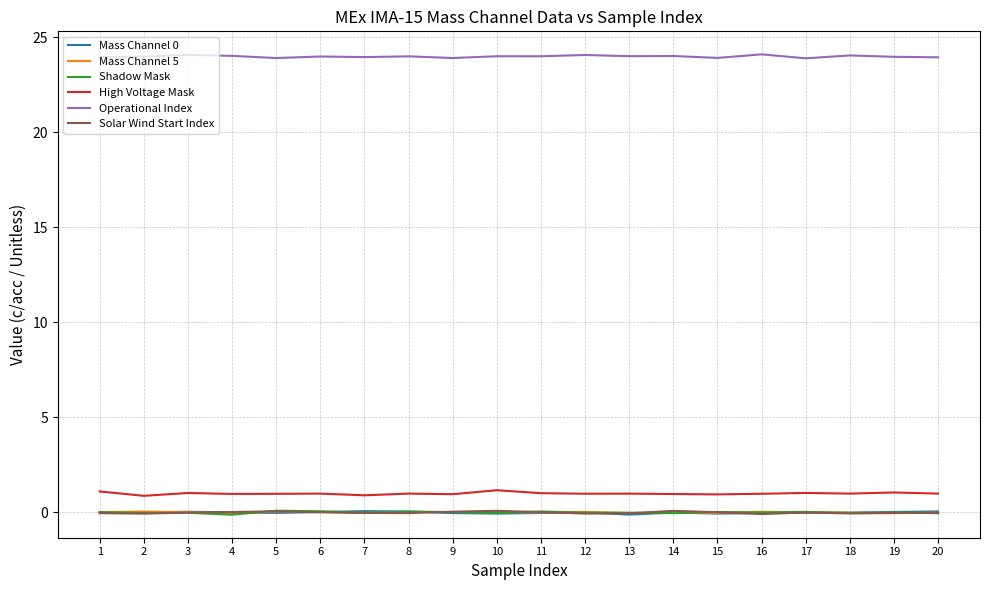

Reading left to right, what are all the values shown in this chart?

Mass Channel 0: 0.0	-0.0	0.0	0.0	-0.0	0.0	0.1	0.0	-0.0	-0.1	-0.0	0.0	-0.1	-0.0	-0.1	-0.0	-0.0	-0.0	0.0	0.1
Mass Channel 5: 0.0	0.0	0.0	-0.1	0.0	0.0	-0.0	0.0	0.0	0.0	0.0	0.0	-0.0	-0.0	-0.0	0.0	0.0	-0.0	-0.0	-0.0
Shadow Mask: 0.0	-0.0	-0.0	-0.1	0.1	0.1	-0.0	0.0	0.0	-0.0	0.0	-0.0	-0.0	-0.0	0.0	-0.0	0.0	-0.0	0.0	-0.0
High Voltage Mask: 1.1	0.9	1.0	1.0	1.0	1.0	0.9	1.0	1.0	1.2	1.0	1.0	1.0	1.0	0.9	1.0	1.0	1.0	1.0	1.0
Operational Index: 24.0	24.0	24.1	24.0	23.9	24.0	24.0	24.0	23.9	24.0	24.0	24.1	24.0	24.0	23.9	24.1	23.9	24.1	24.0	24.0
Solar Wind Start Index: -0.0	-0.1	-0.0	0.0	0.1	0.0	-0.0	-0.0	0.0	0.1	0.0	-0.1	-0.0	0.1	0.0	-0.1	-0.0	-0.1	-0.0	-0.0